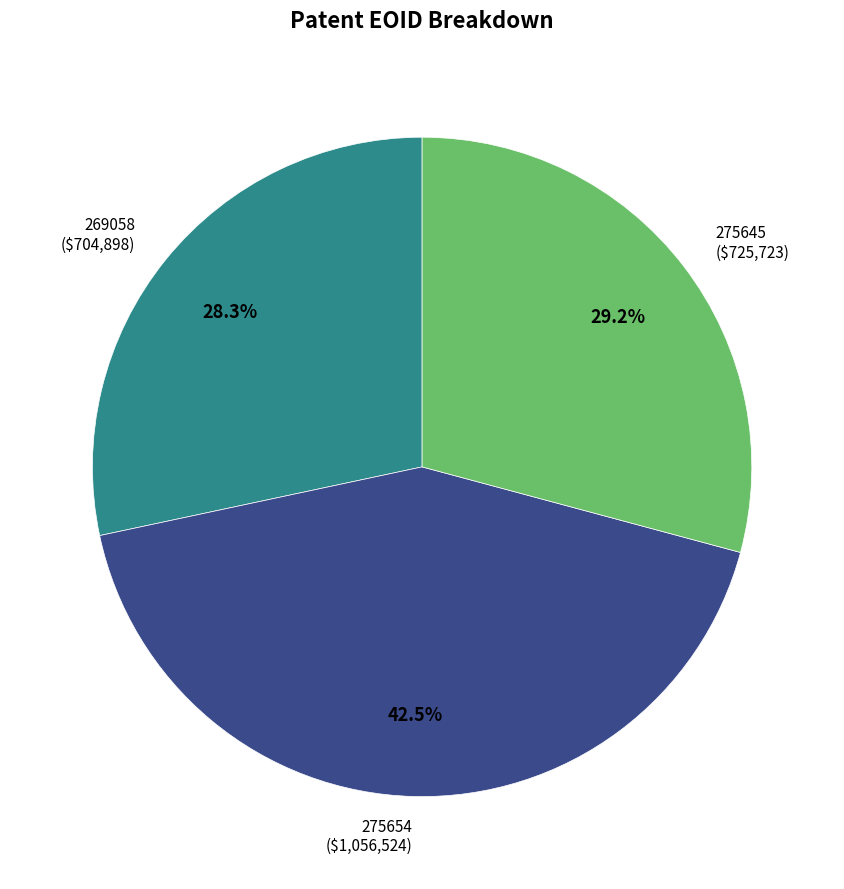

Which category has the smallest portion of the pie?

269058